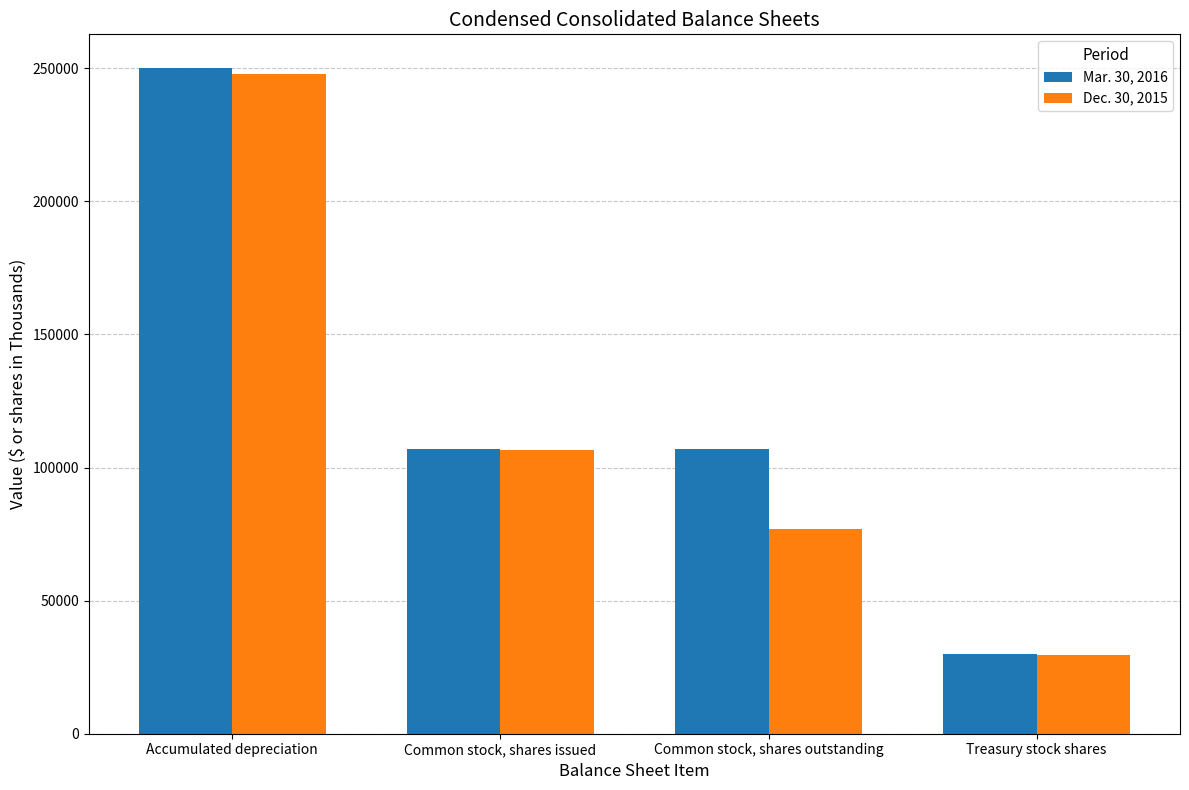

Count the number of categories in the chart.

4